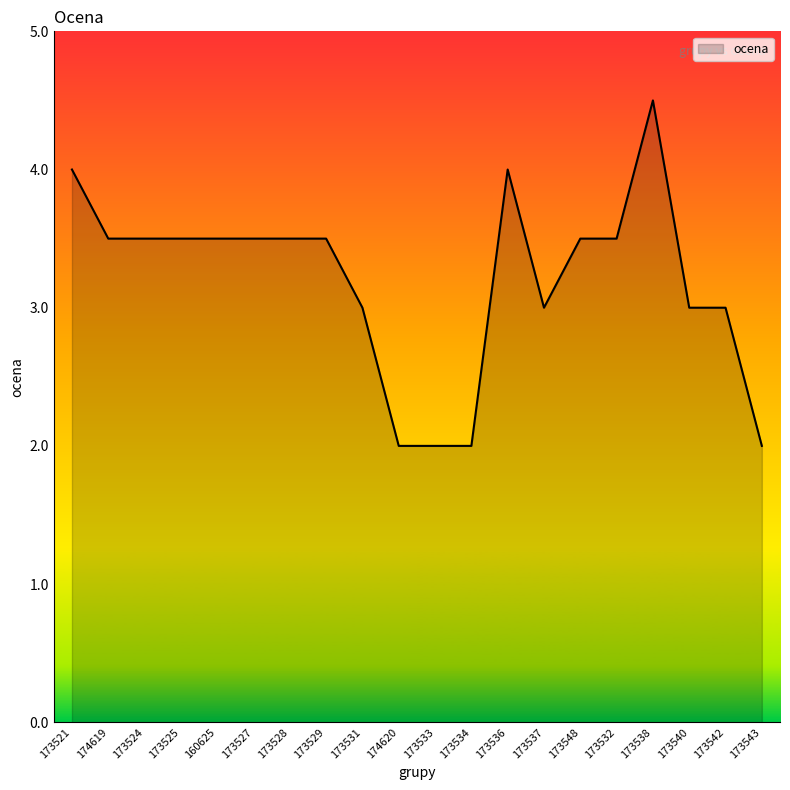

What position from the right is 173537?

7